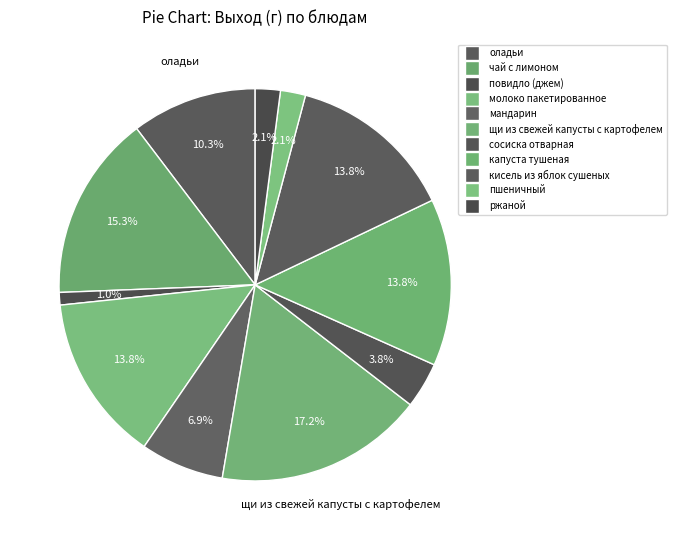

What is the change in value from оладьи to молоко пакетированное?

+50